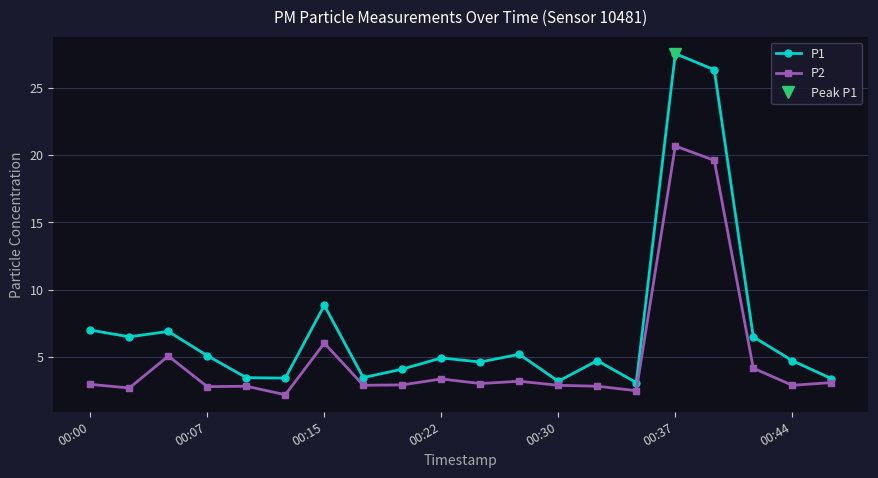

At which label does P2 reach its peak?

00:37